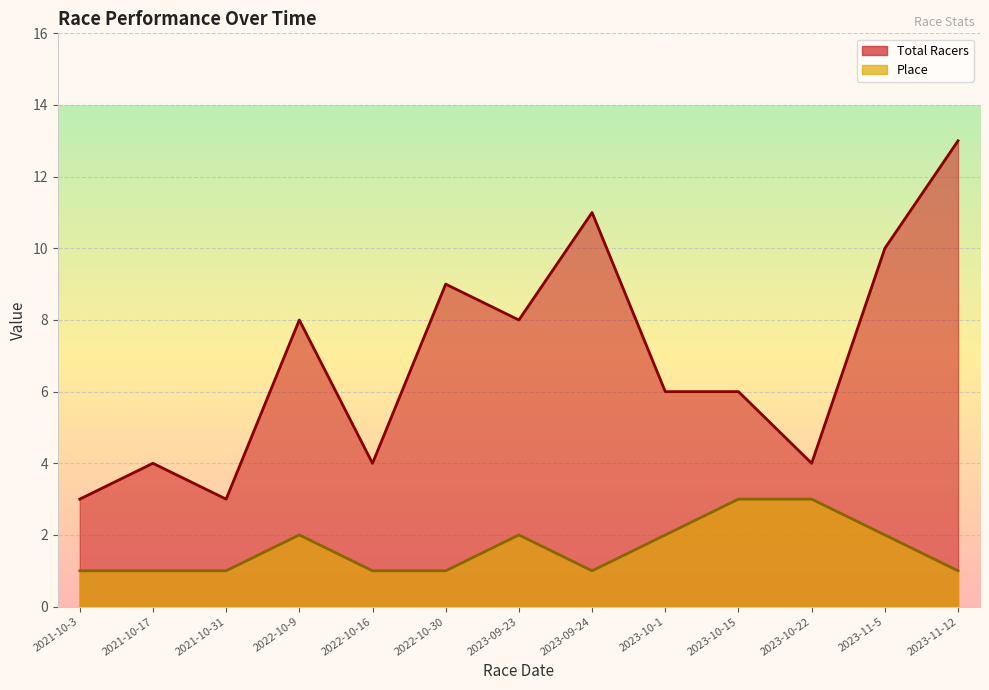

At how many categories does at least one series exceed 3?

11